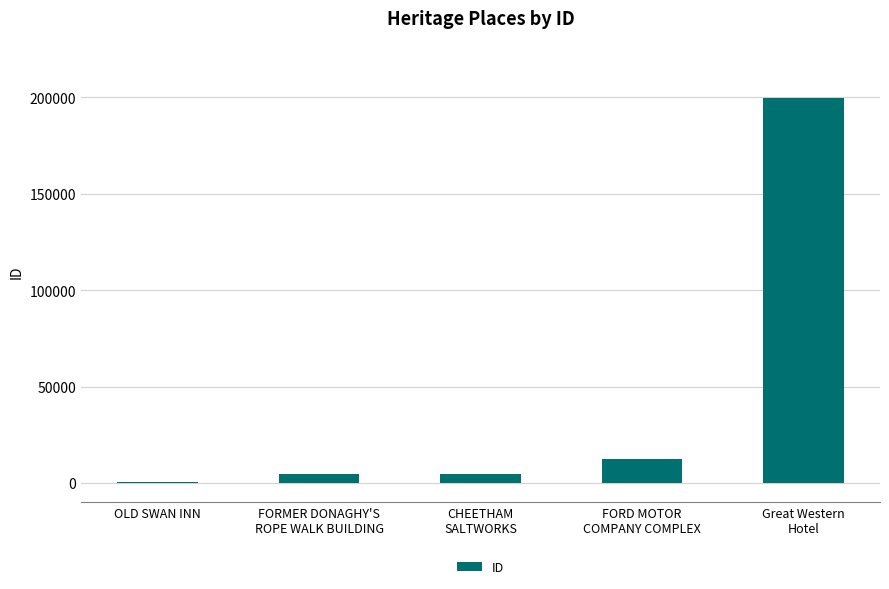

What is the sum of all values?

222134